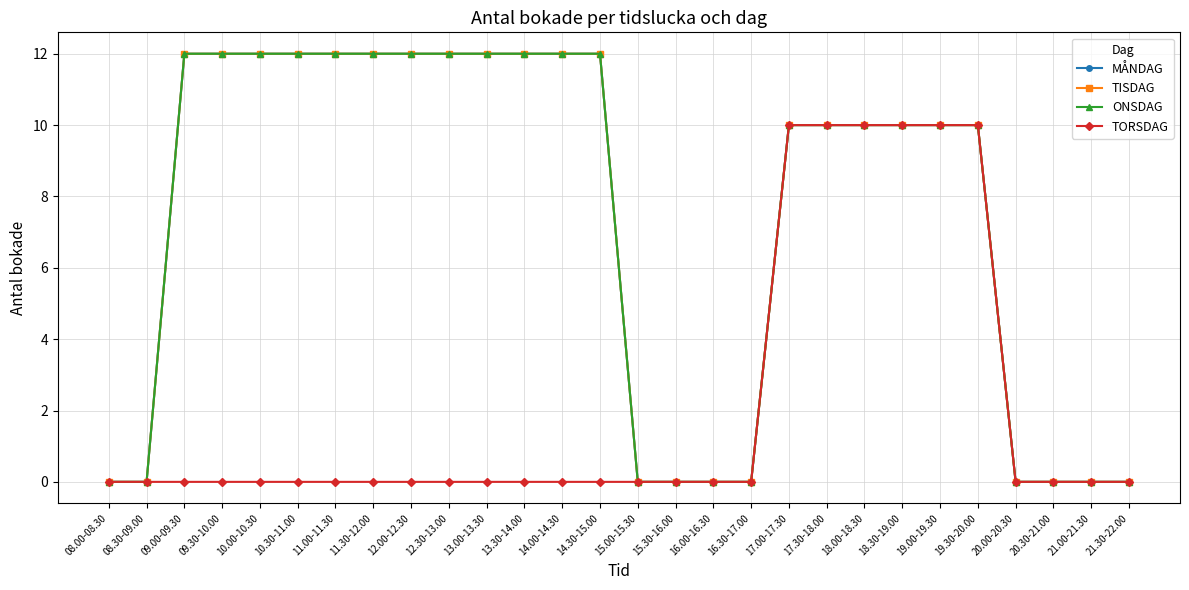

How many positive values does the MÅNDAG series have?

18